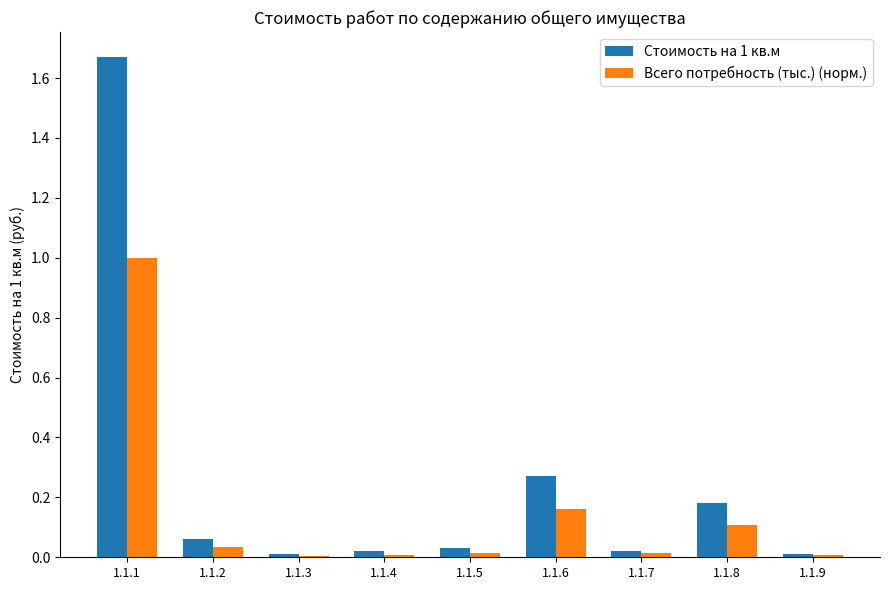

At which category is the sum across all series the highest?

1.1.1